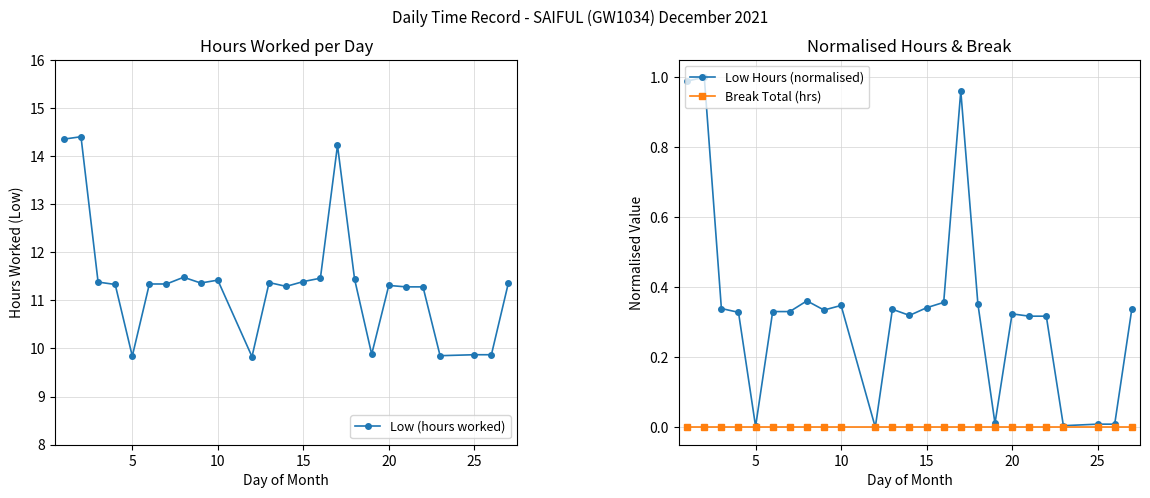

True or false: Low Hours (normalised) has more than 2 points higher than both neighbors.

True